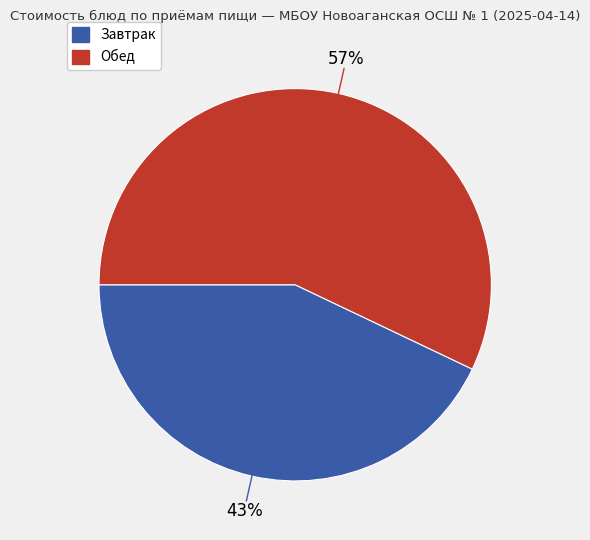

To the nearest percent, what is the difference between the largest and smallest slice percentages?

14%